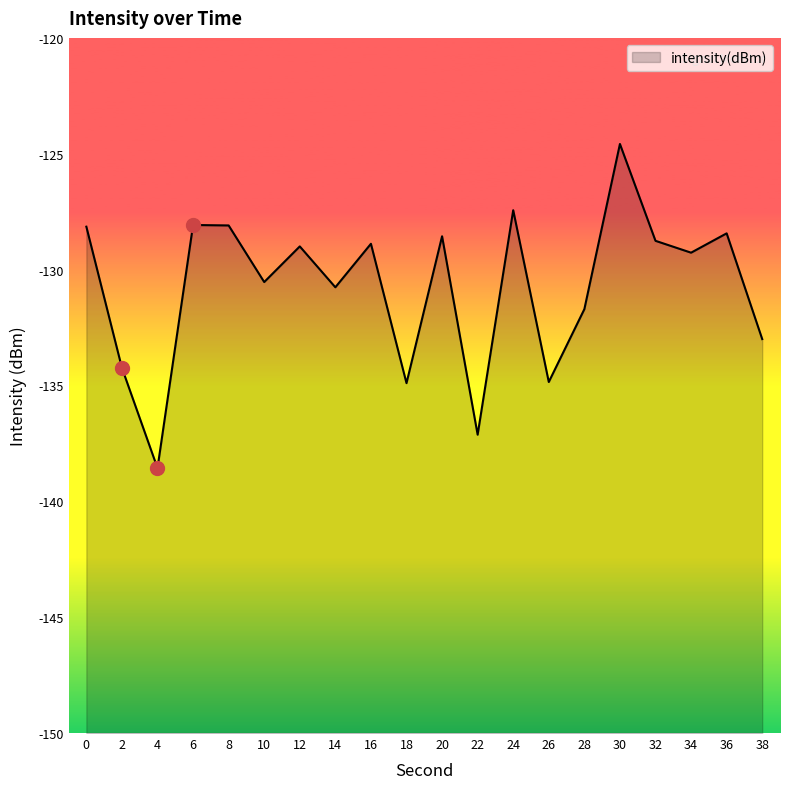

What is the change in value from 28 to 36?

+3.3